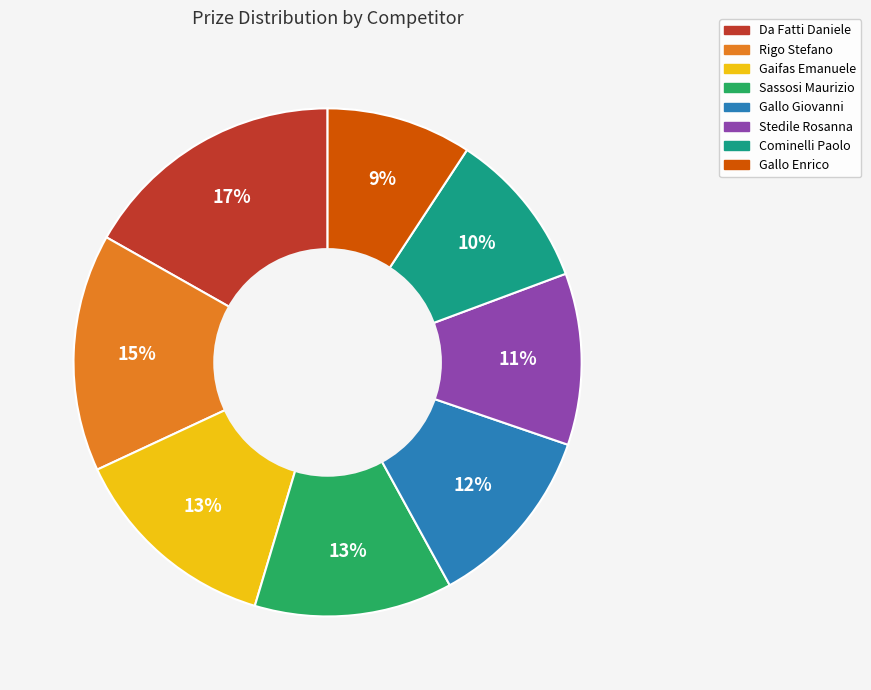

Is there a majority slice in this chart?

No